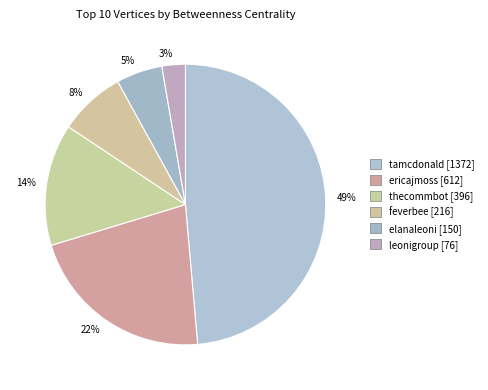

What is the smallest slice in the pie chart?

leonigroup